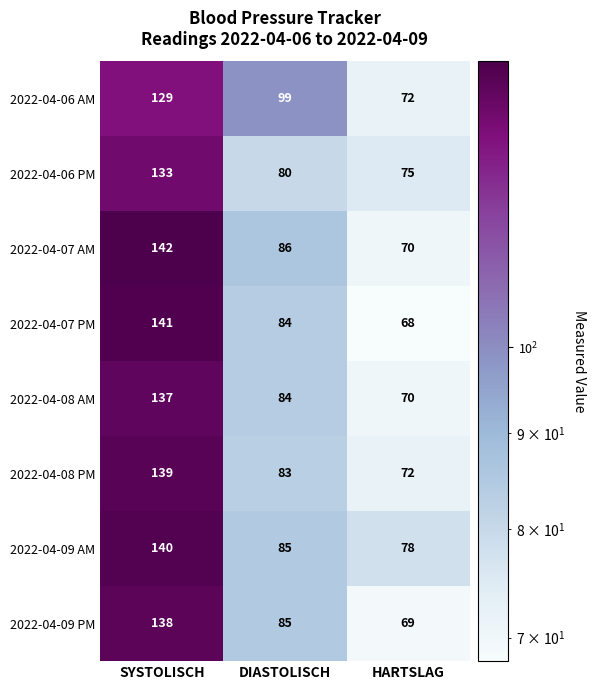

What is the spread (max minus min) of values at DIASTOLISCH?

19